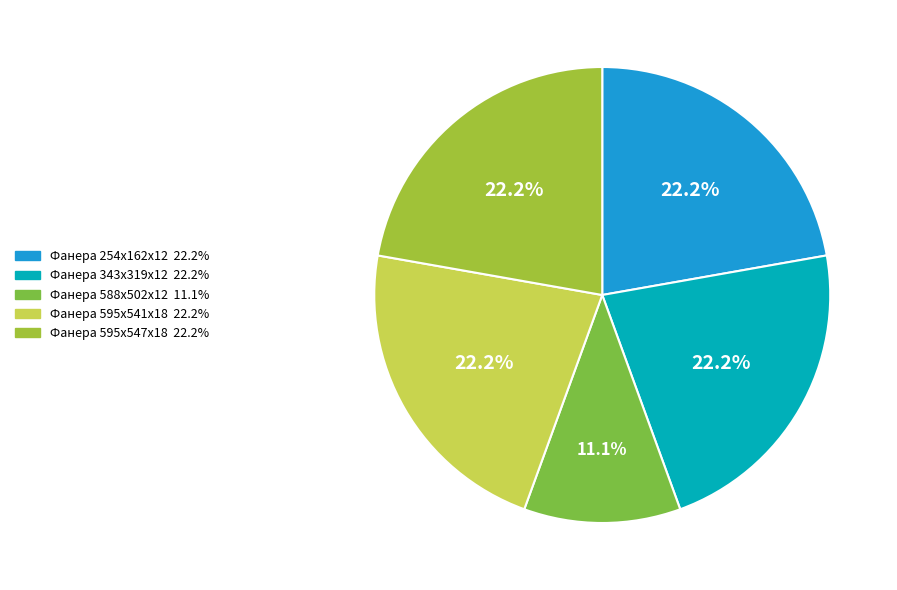

Do Фанера 343х319х12 and Фанера 254х162х12 together represent more than half of the pie?

No